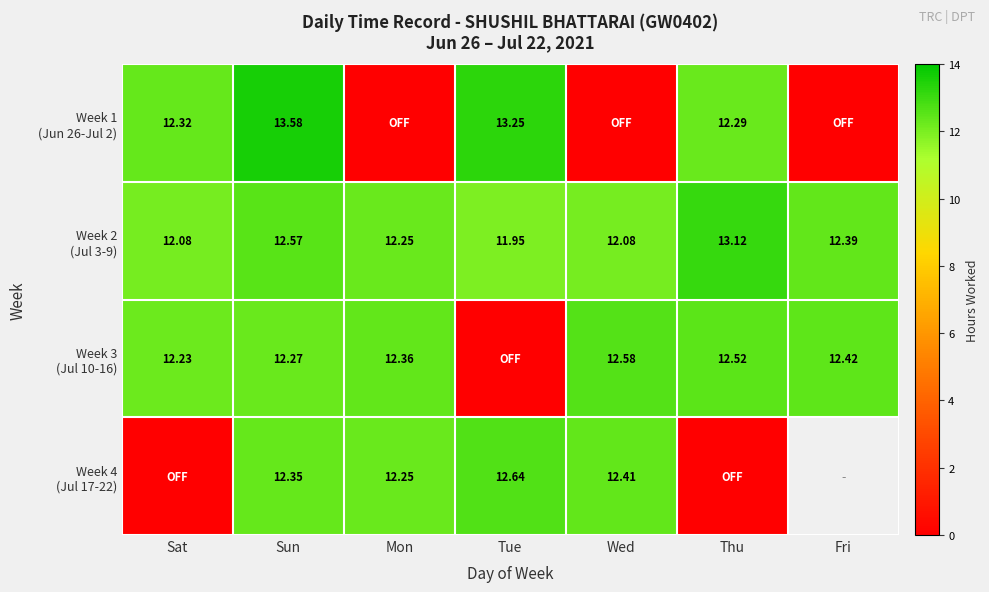

What is the difference between the maximum and minimum values in the Week 3 (Jul 10-16) series?

12.6